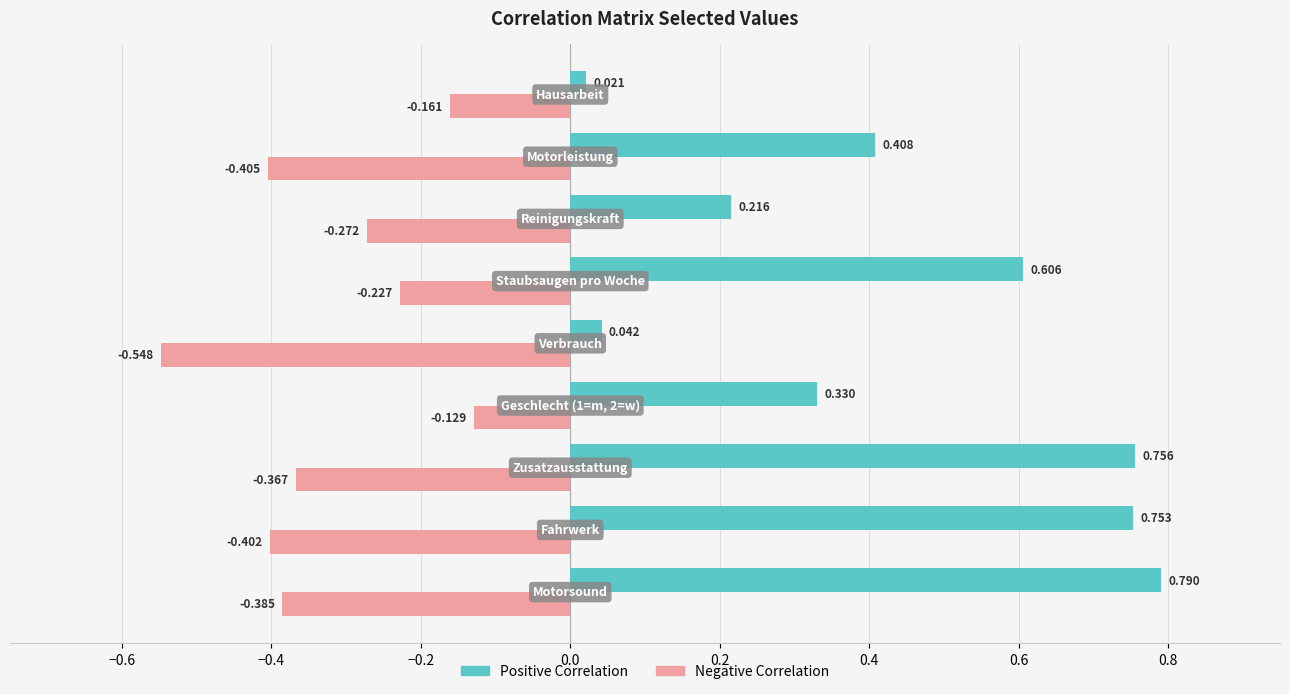

At how many categories does at least one series exceed 0?

9